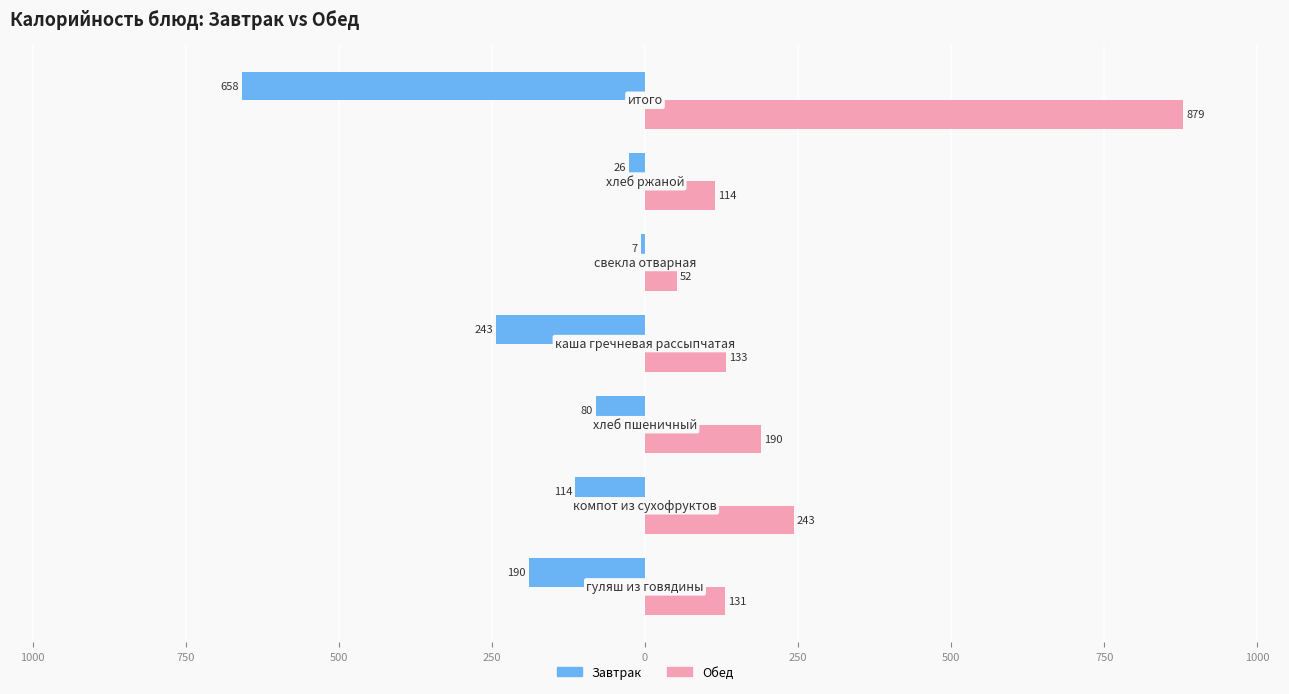

What are all the series names shown in the legend?

Завтрак, Обед